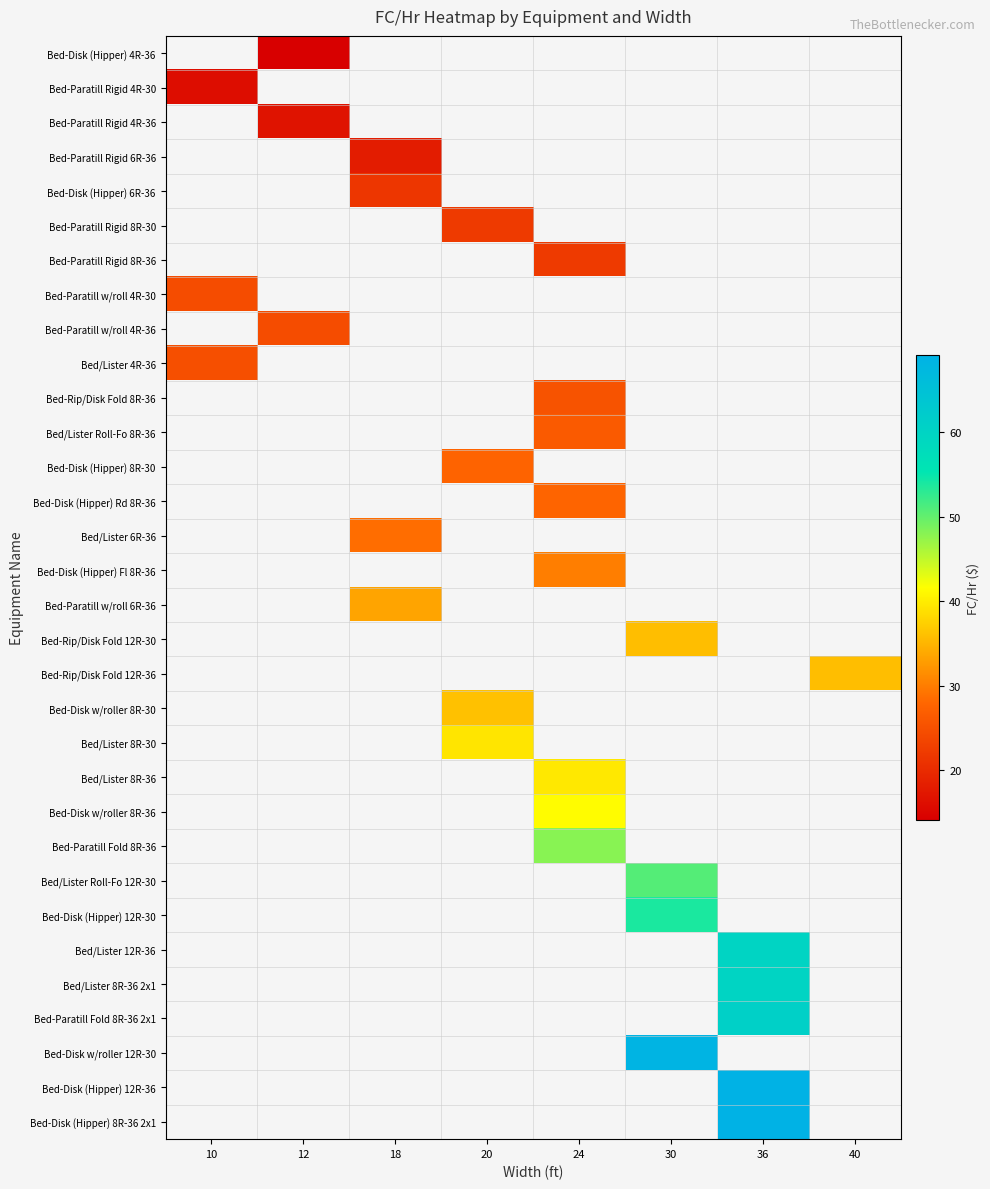

Count the number of categories in the chart.

8